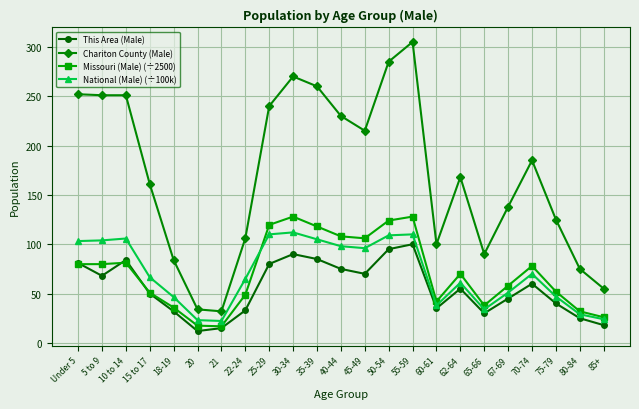

What is the value of the National (Male) (÷100k) point at the 15th from the left?

110.0